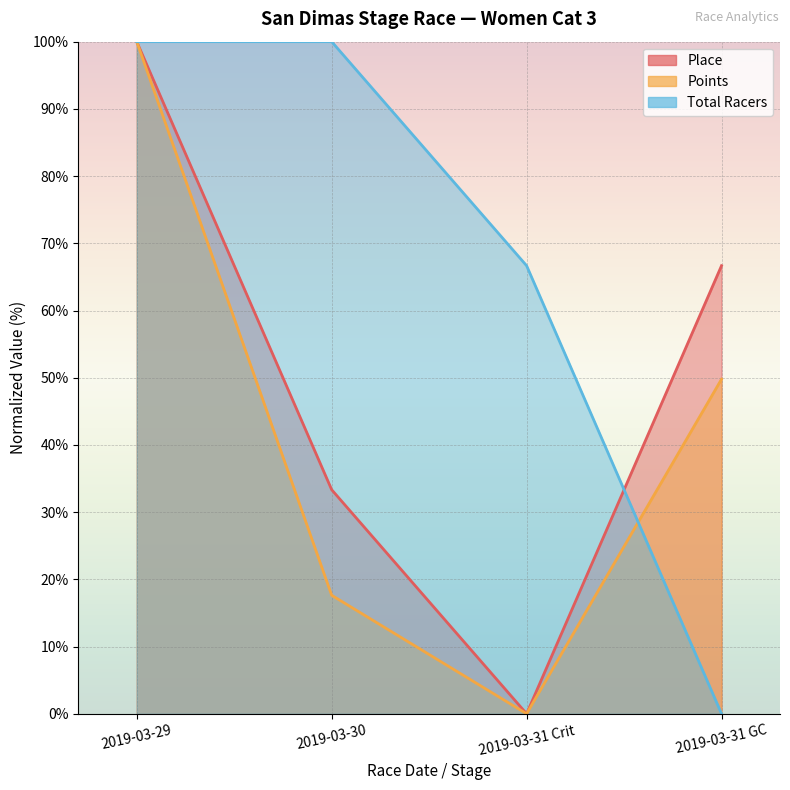

Which series ends up on top after the final intersection of Points and Total Racers?

Points